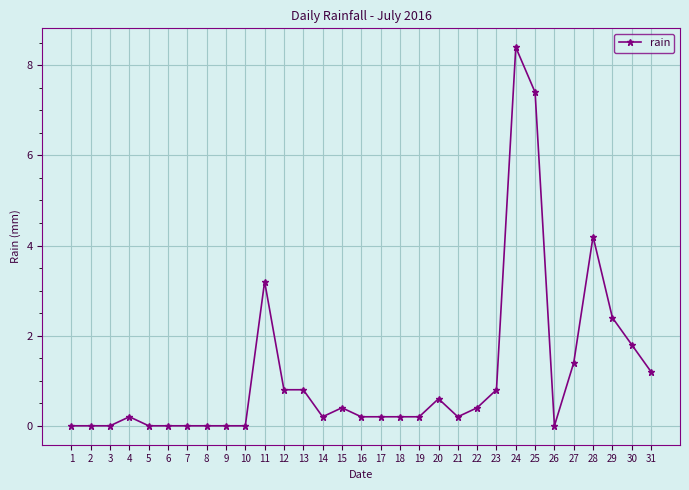

What is the sum of the values at 11 and 21?

3.4